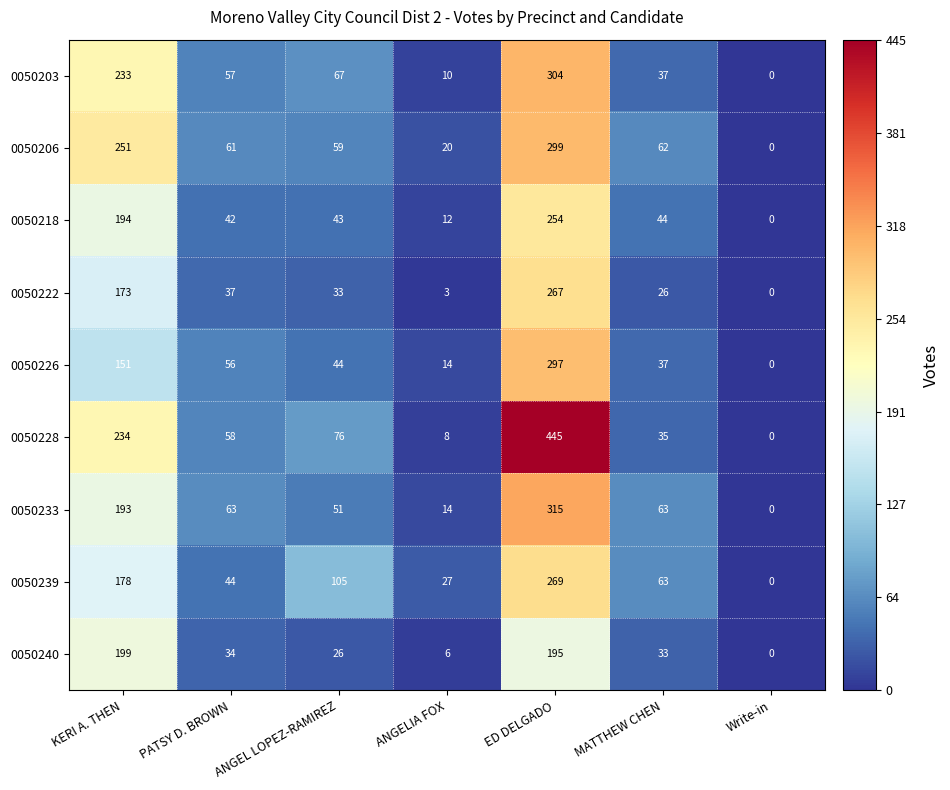

What is the sum of all 0050240 values?

493